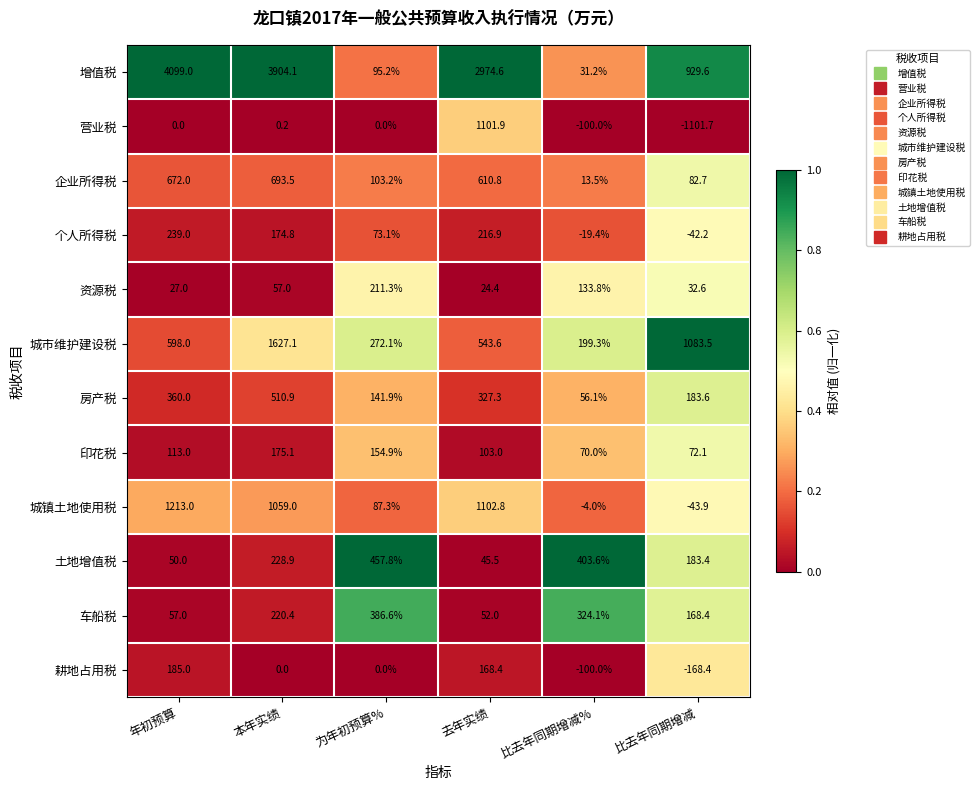

At 年初预算, list the series in order from smallest to largest.

营业税, 资源税, 土地增值税, 车船税, 印花税, 耕地占用税, 个人所得税, 房产税, 城市维护建设税, 企业所得税, 城镇土地使用税, 增值税